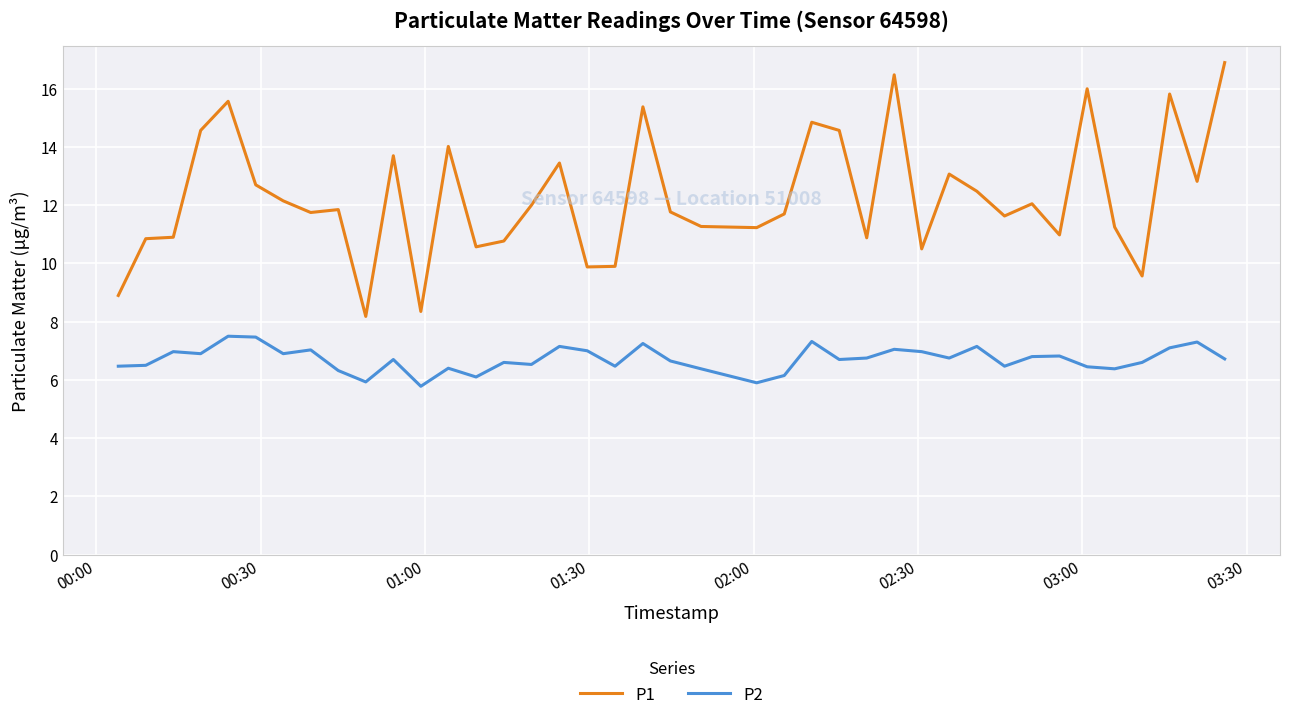

What is the highest value of the P1 series?

16.9